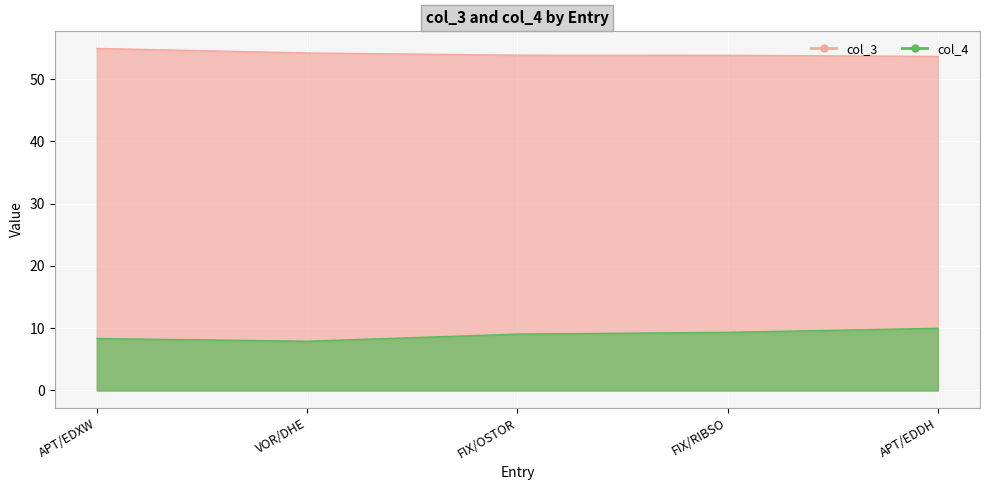

What is the spread (max minus min) of values at VOR/DHE?

46.3